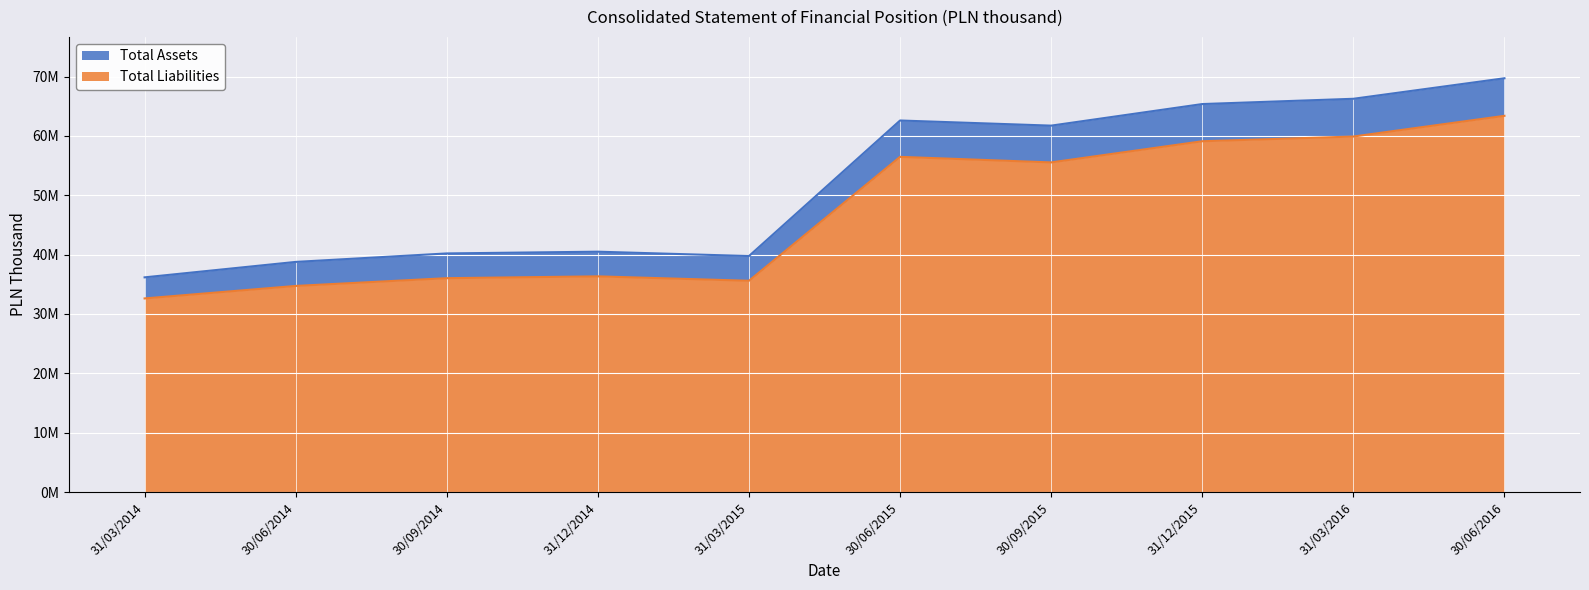

Which category has the highest value across all series?

30/06/2016